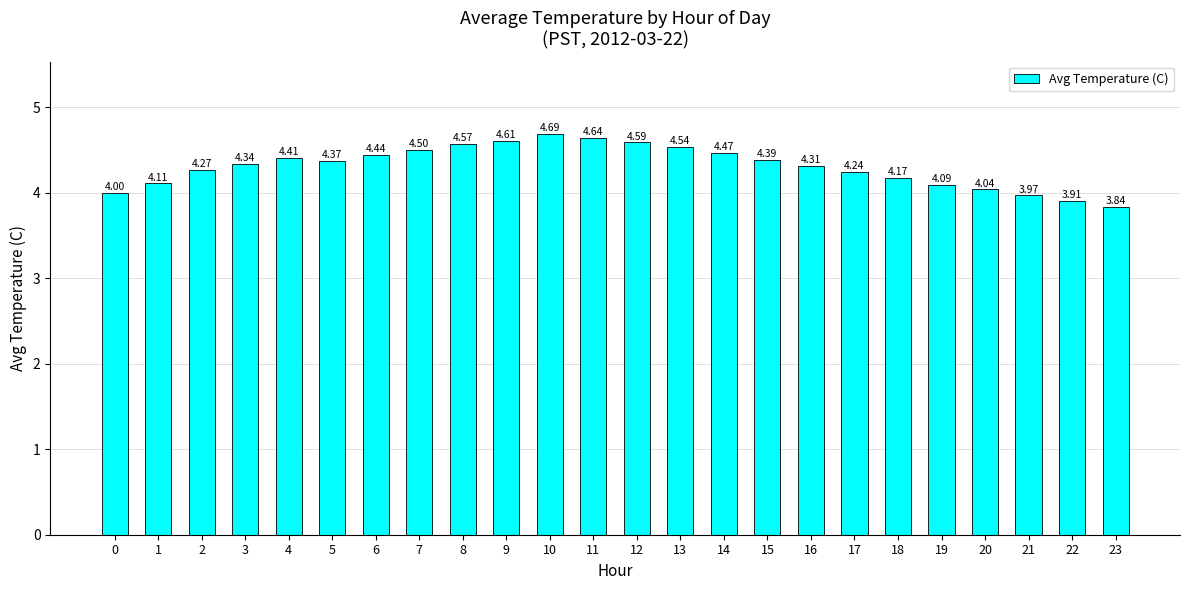

Approximately how many times larger is the value at 4 compared to 14?

1.0